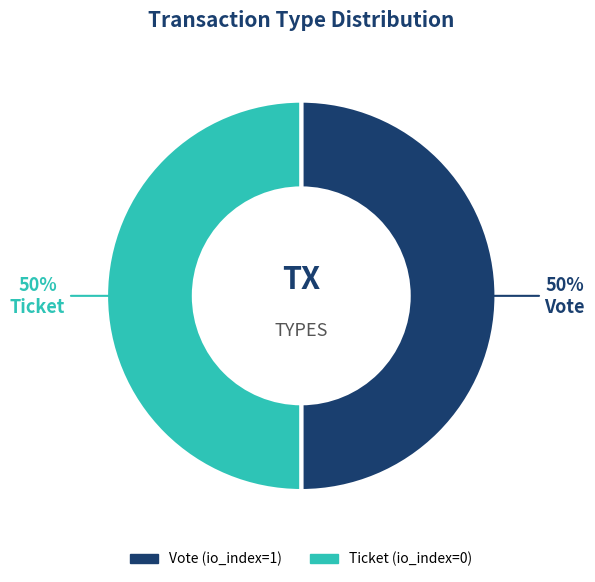

What is the ratio of the value at Vote to the value at Ticket?

1.0